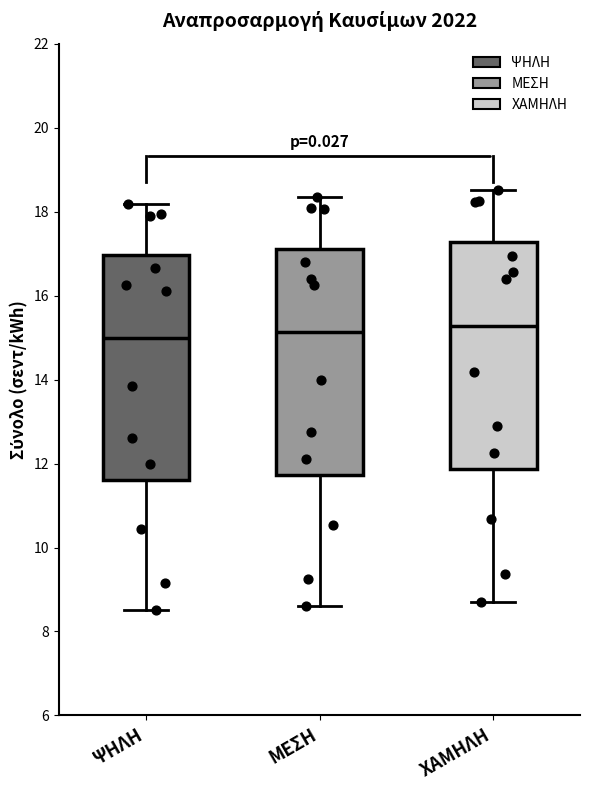

Reading left to right, read every box against the y-axis: the position of its median line, the range the box covers, and the ends of its whiskers. The values are not printed on the chart, so give them approximately, as read against the axis.

ΨΗΛΗ: median 15.0, box 11.6 to 17.0, whiskers 8.6 to 18.2
ΜΕΣΗ: median 15.2, box 11.8 to 17.2, whiskers 8.6 to 18.4
ΧΑΜΗΛΗ: median 15.2, box 11.8 to 17.2, whiskers 8.8 to 18.6